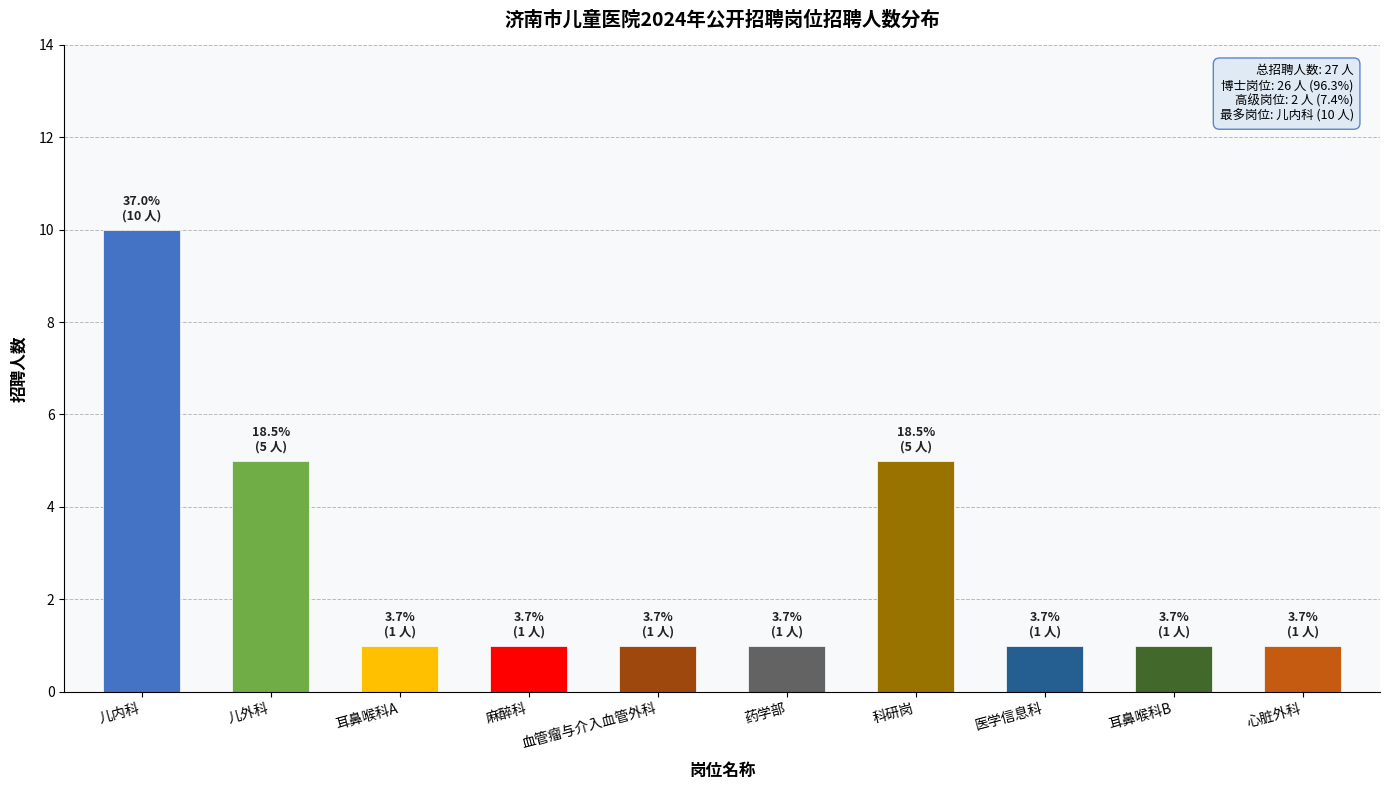

What position from the right is 医学信息科?

3